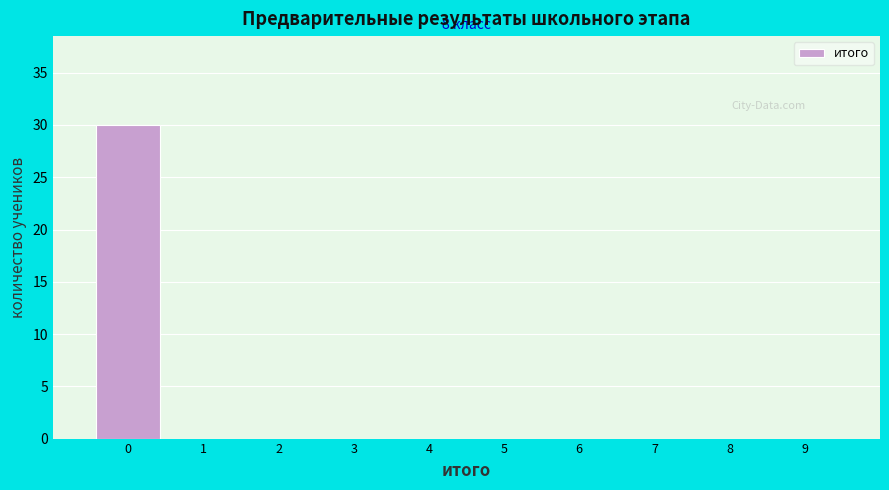

Over which range of the x-axis is the bar tallest?

-0.5 to 0.5